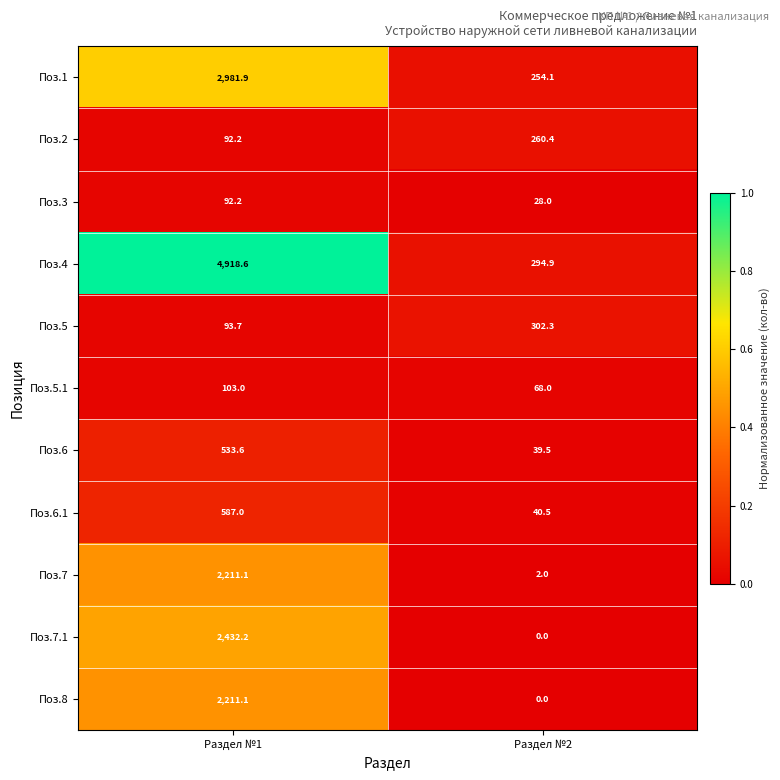

Which series has the largest total across all categories?

Поз.4